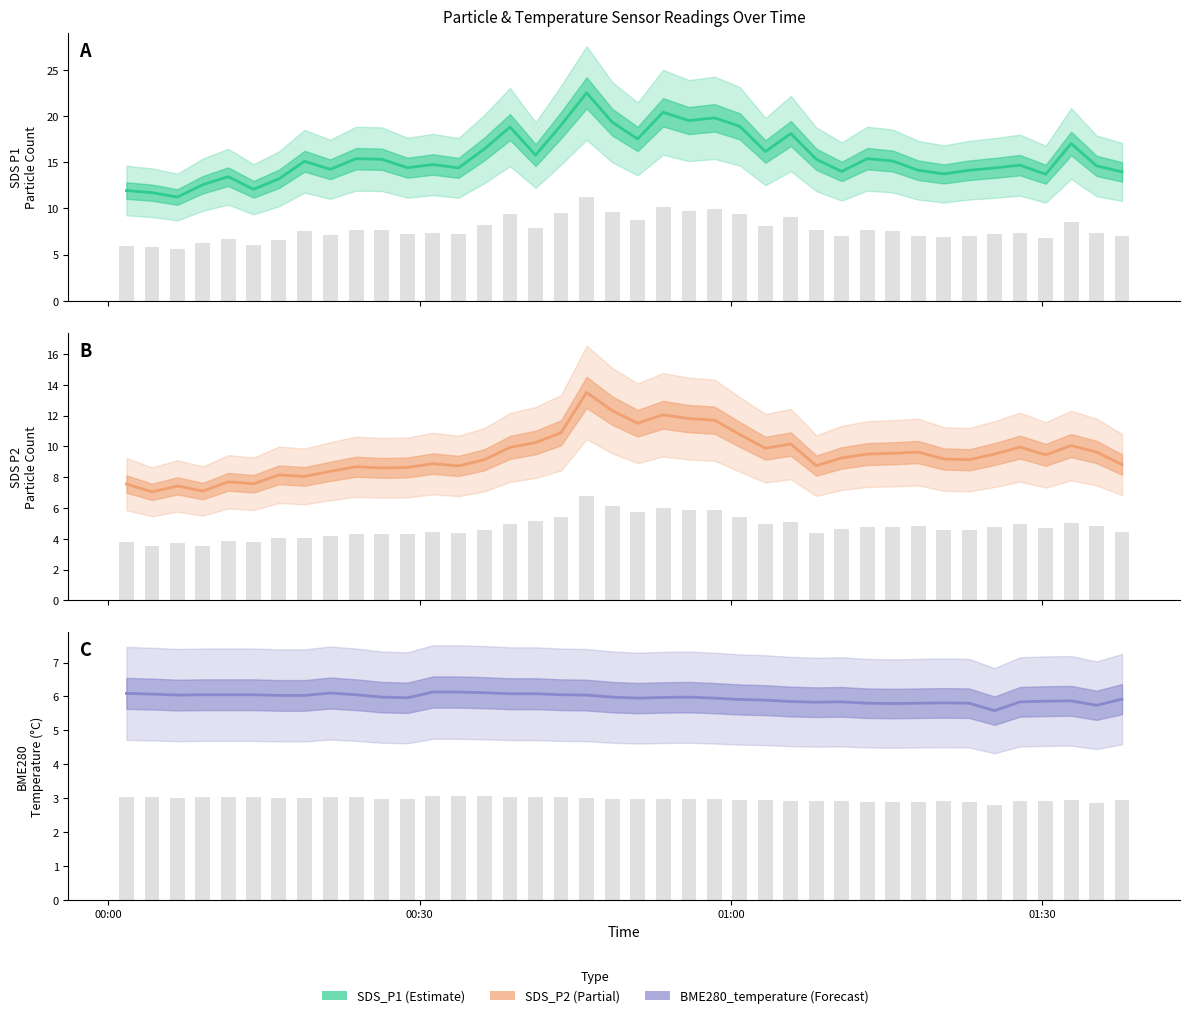

Which series has the largest total across all categories?

SDS_P1